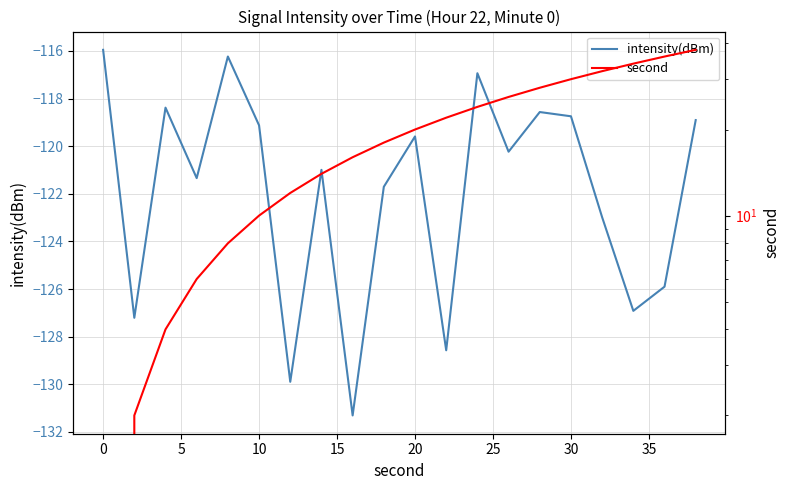

The value of intensity(dBm) at 30 is -118.7. True or false?

True